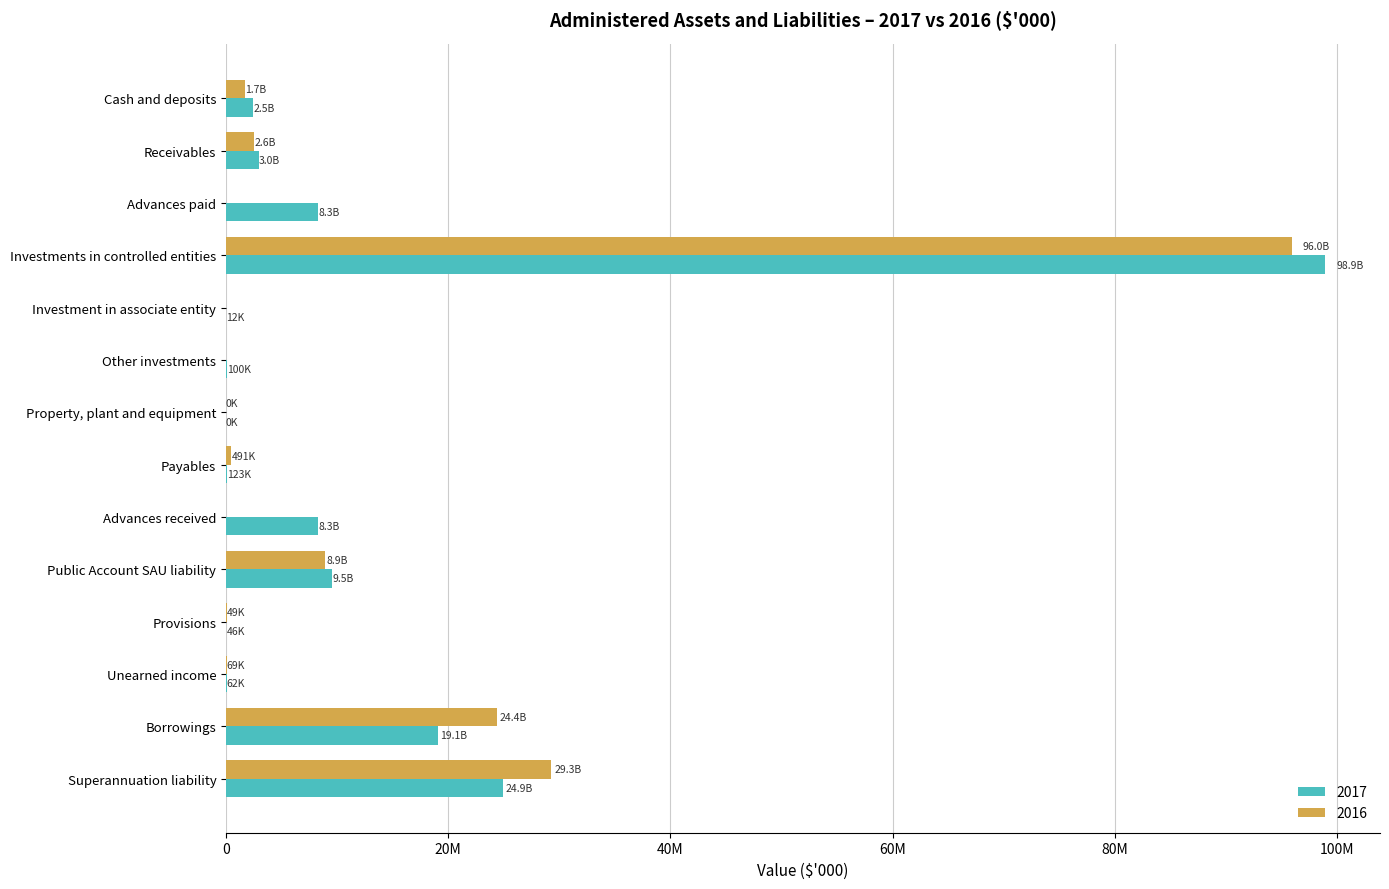

Is the value of 2016 at Payables greater than the value of 2017 at Property, plant and equipment?

Yes